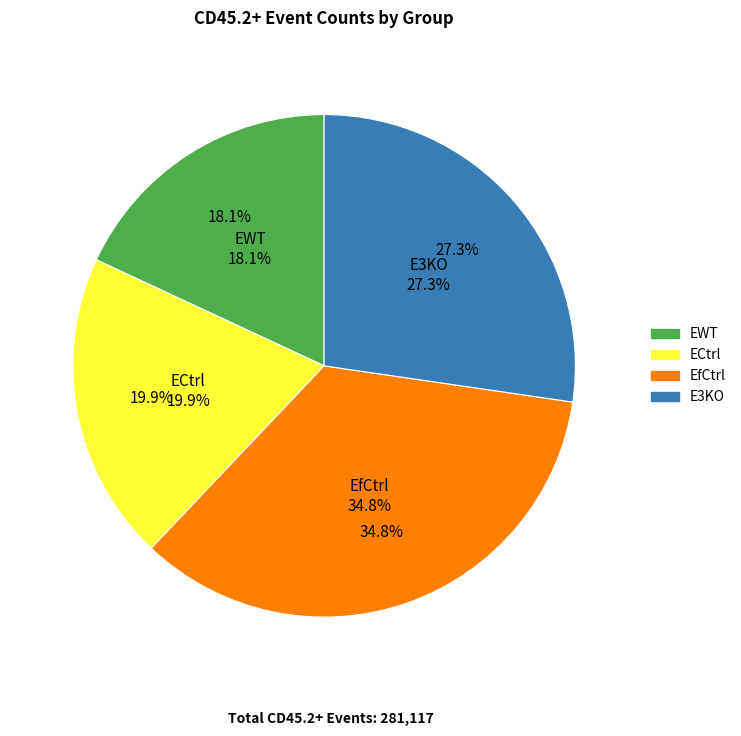

Which category has the smallest portion of the pie?

EWT